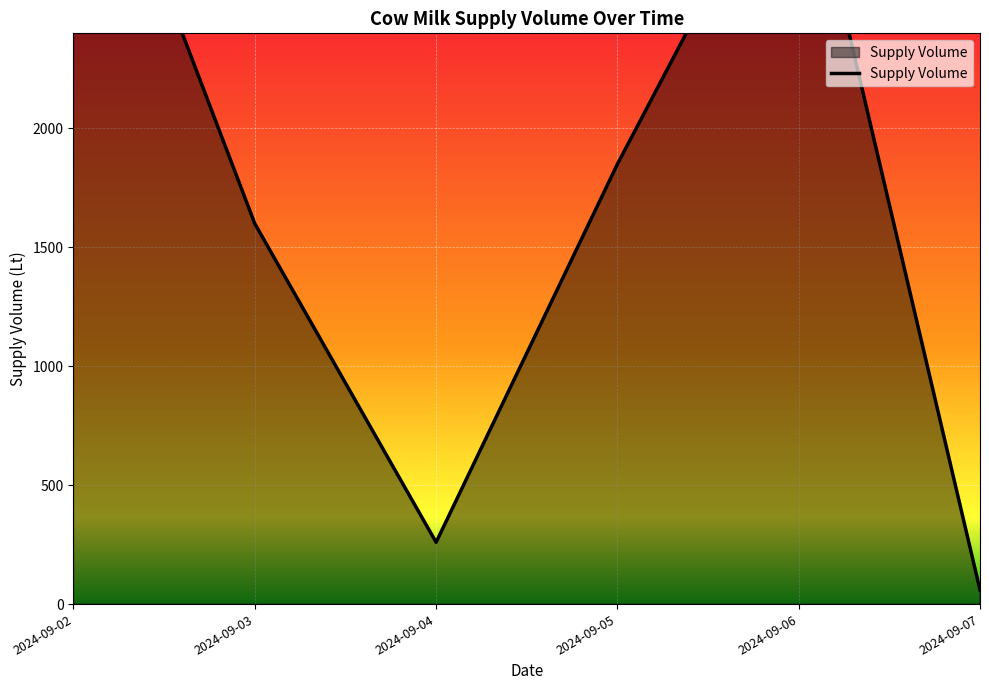

True or false: the data has more than 1 interior local peaks.

False